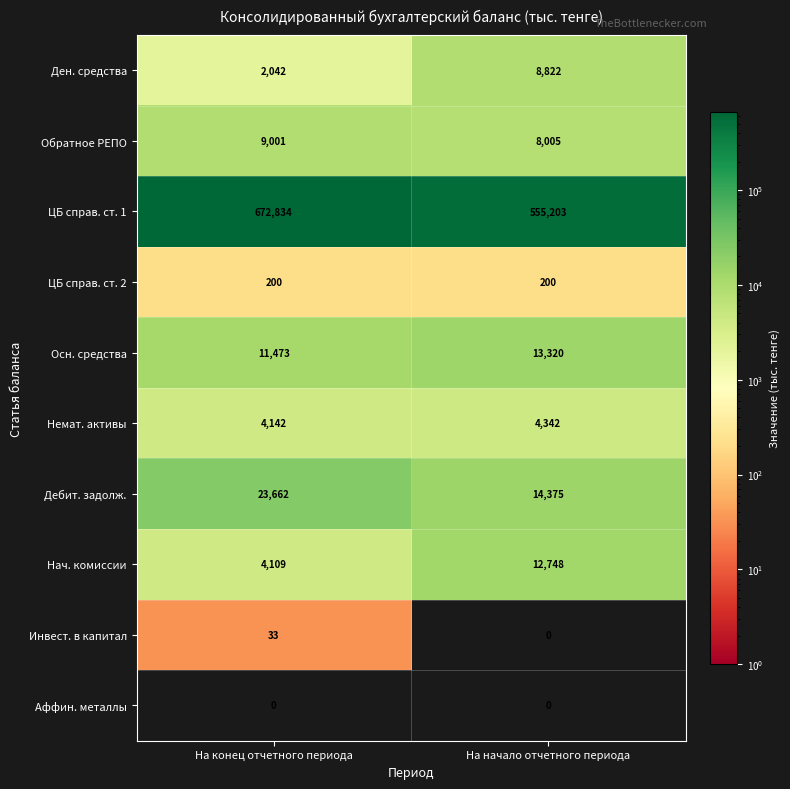

What is the total value across all series at На конец отчетного периода?

727496